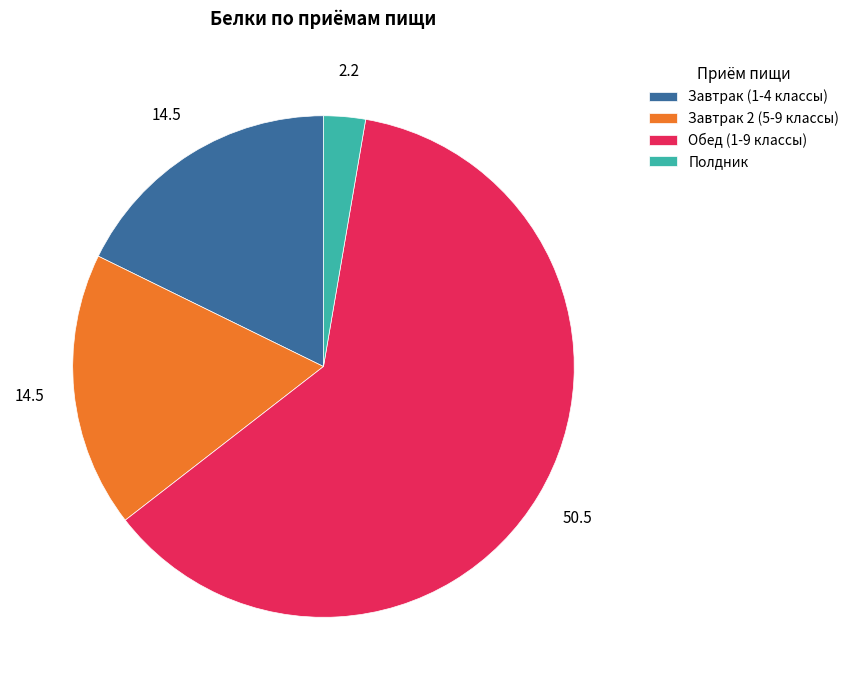

What is the largest slice in the pie chart?

Обед (1-9 классы)